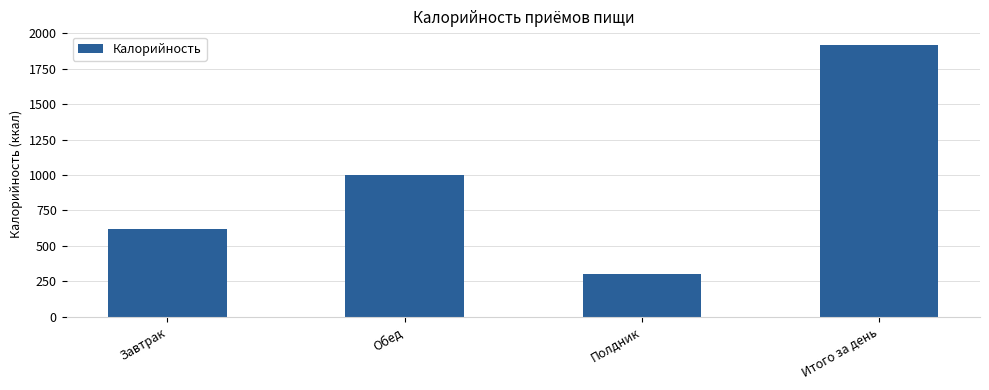

Reading left to right, extract all data points from this chart.

617.0	996.8	303.8	1917.6